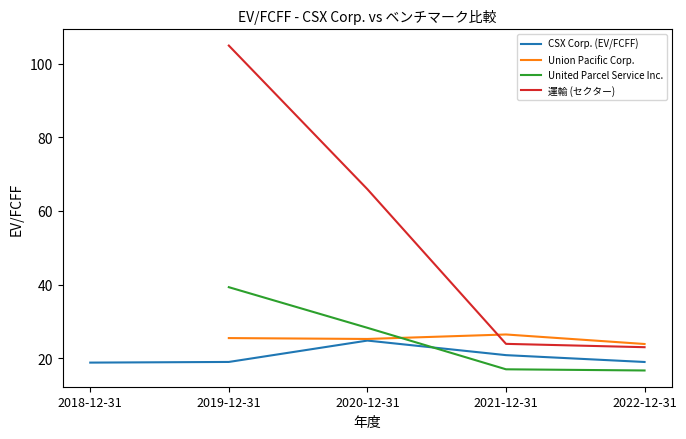

At which category is the sum across all series the highest?

2019-12-31